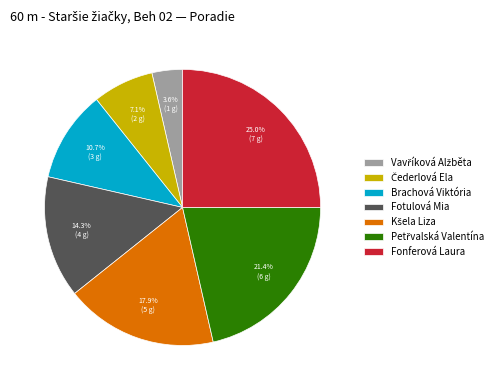

To the nearest percent, what is the average slice percentage?

14%